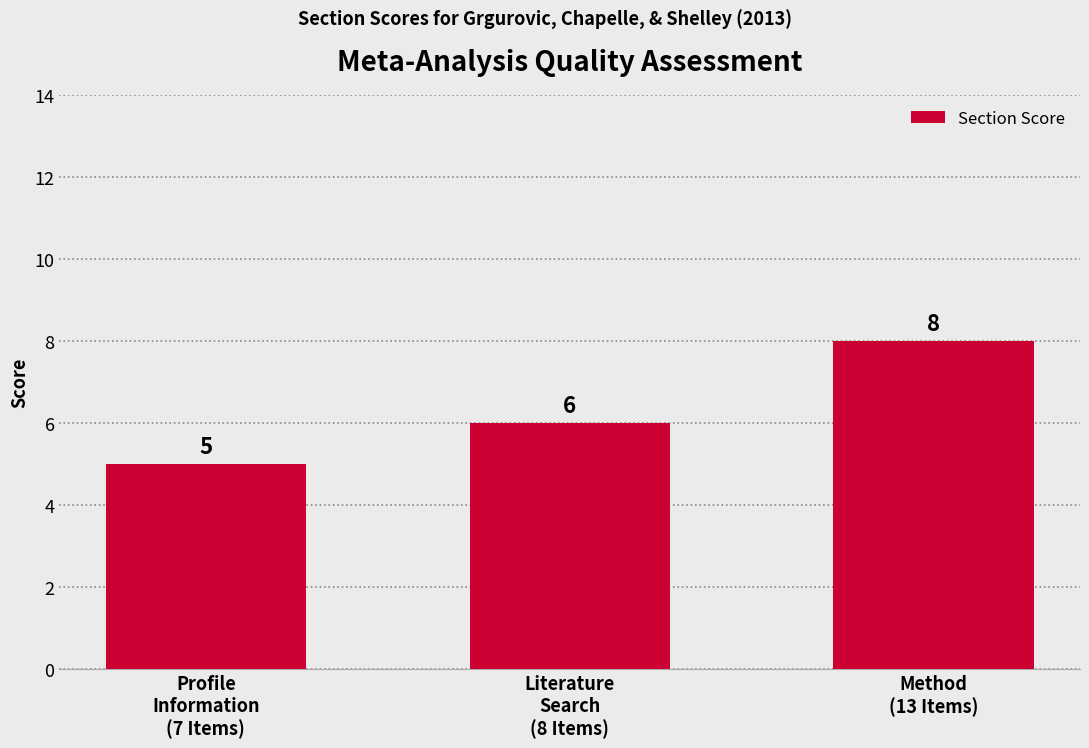

What is the change in value from Literature
Search
(8 Items) to Method
(13 Items)?

+2